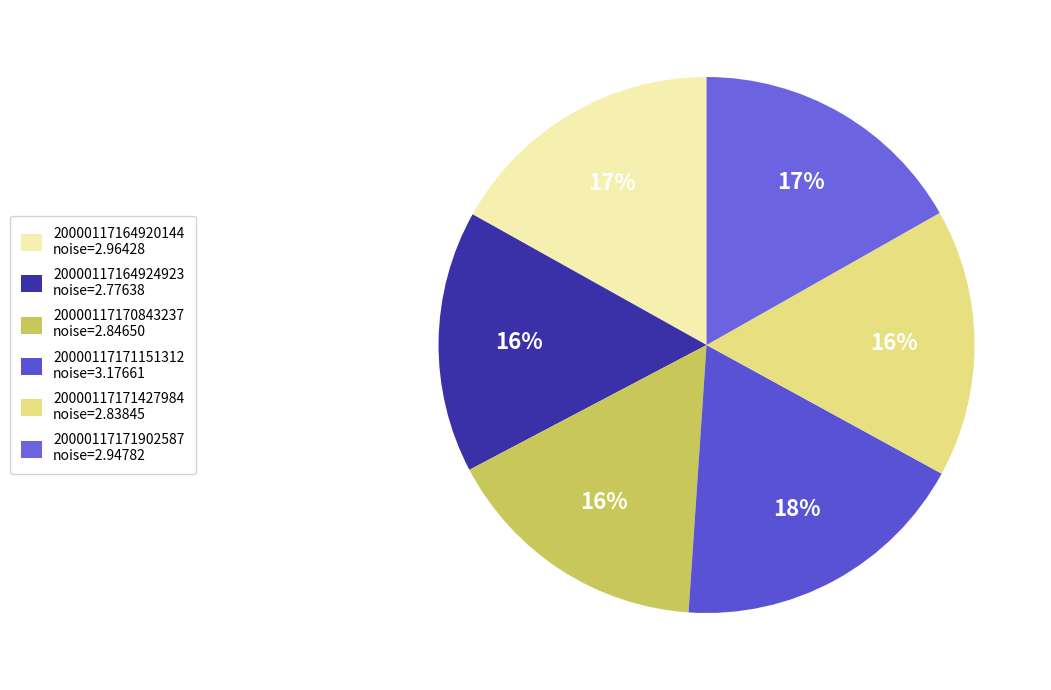

Is 20000117164920144 the majority of the pie?

No